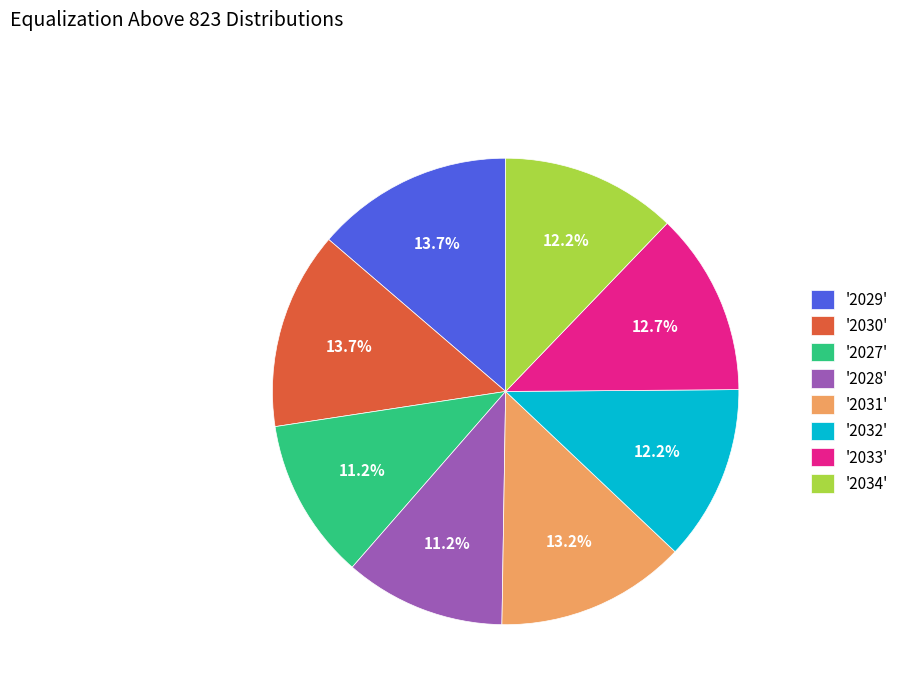

Which has a higher value, '2027' or '2032'?

'2032'